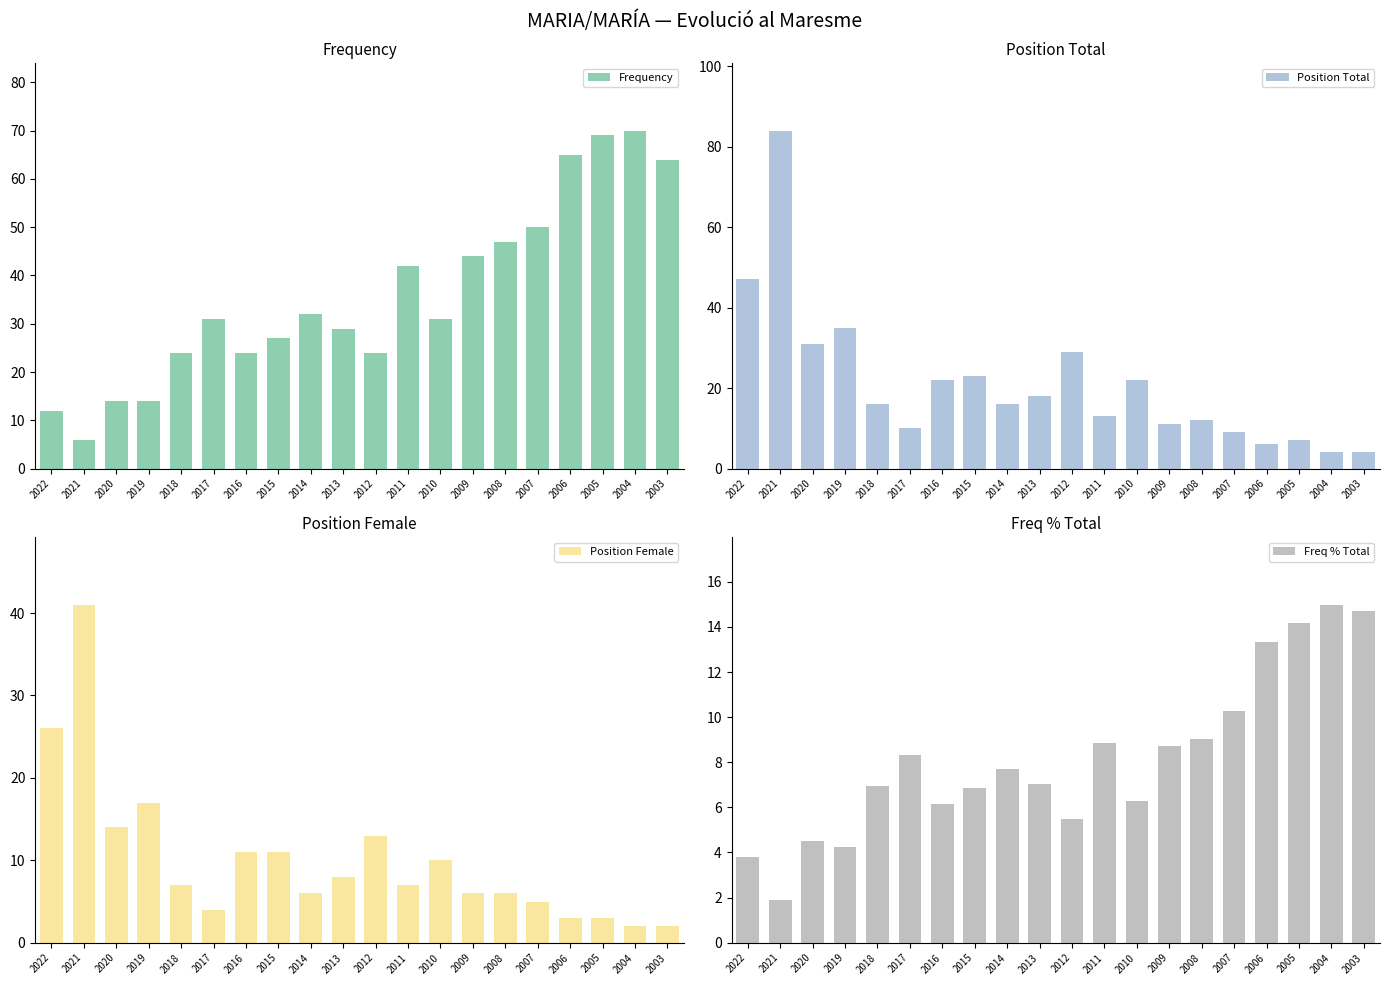

At which label does Position Total reach its minimum?

2004